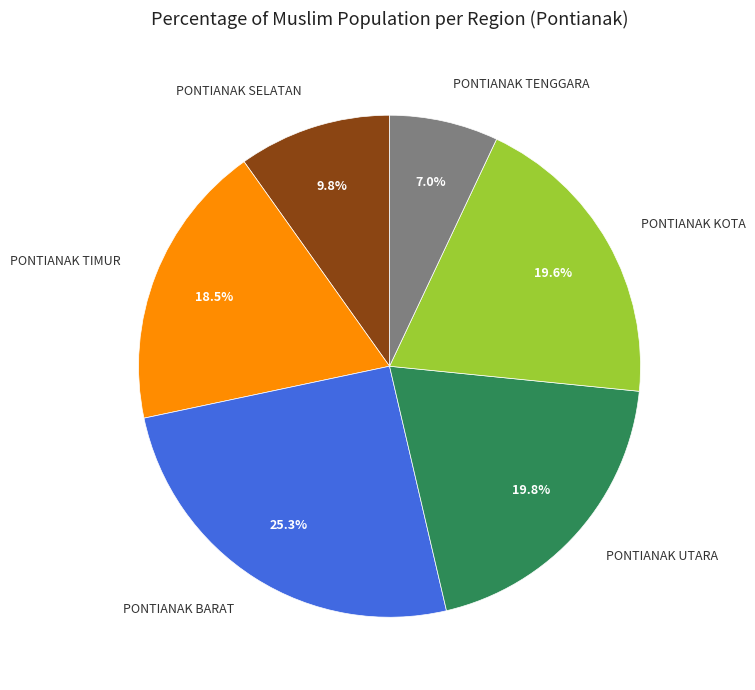

To the nearest percent, what is the average slice percentage?

17%